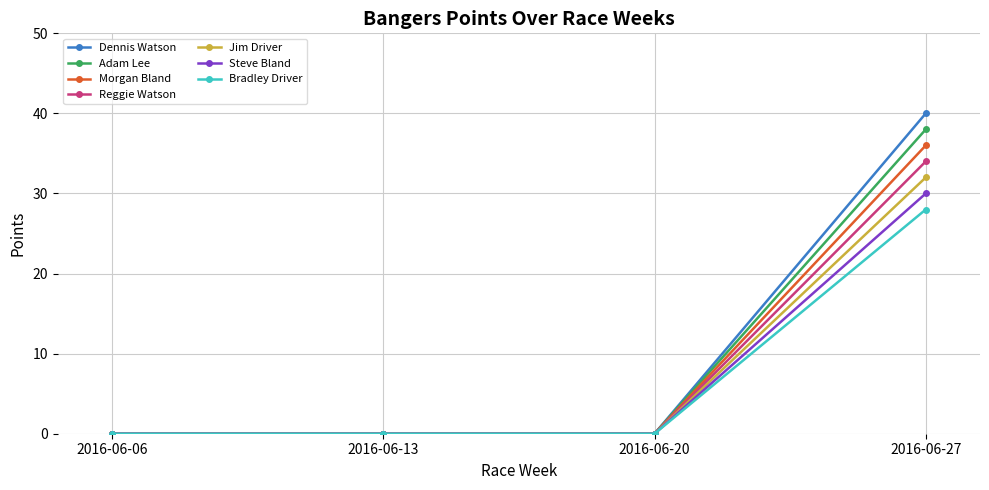

How many lines are shown in the chart?

7